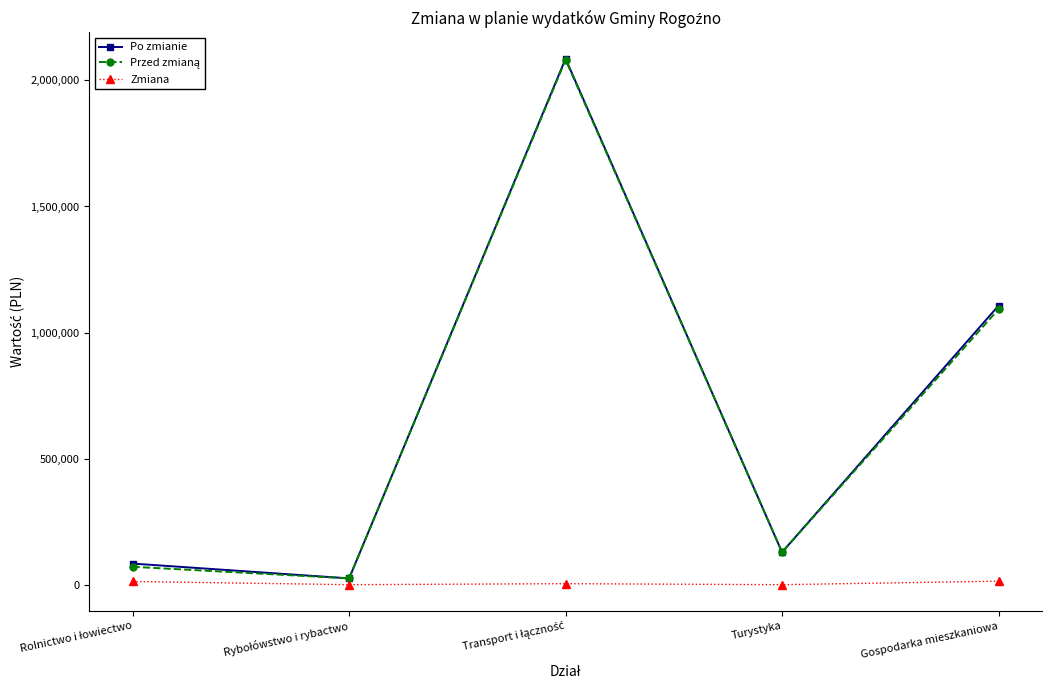

True or false: Po zmianie has a value of 227626.5 at Gospodarka mieszkaniowa.

False